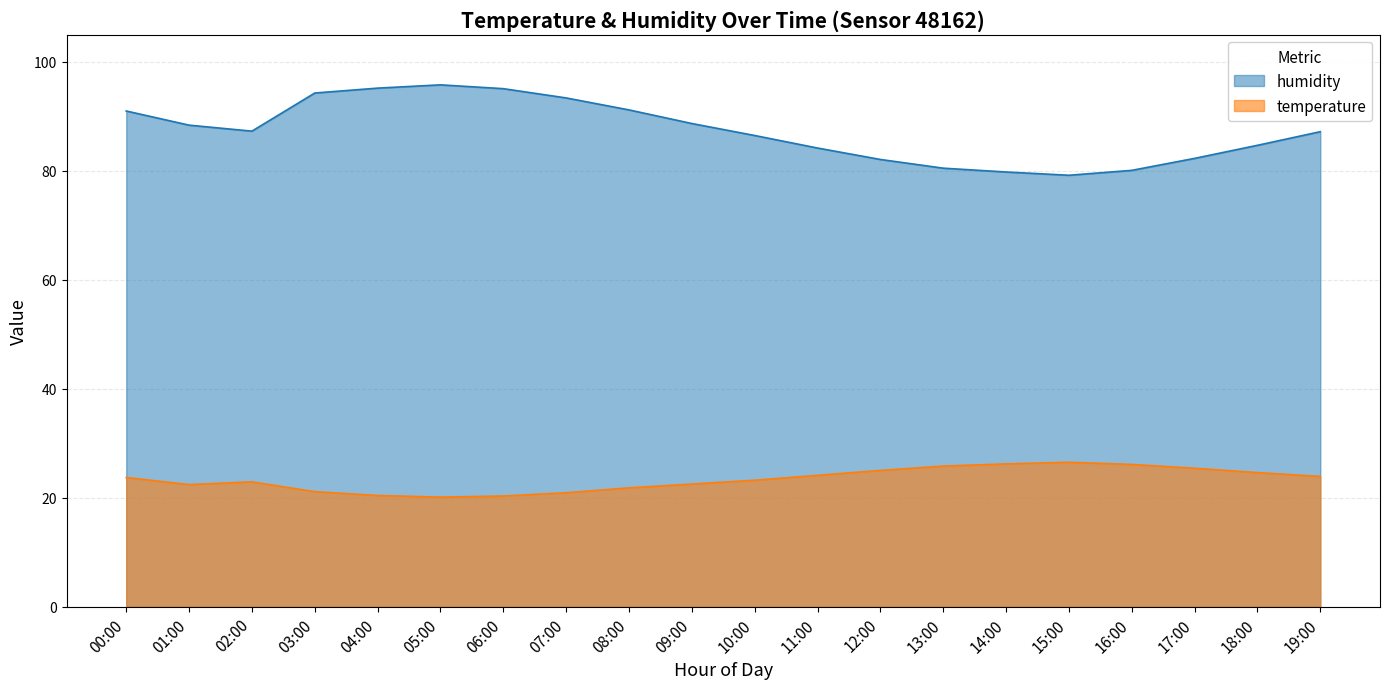

Which series has the widest spread of values?

humidity